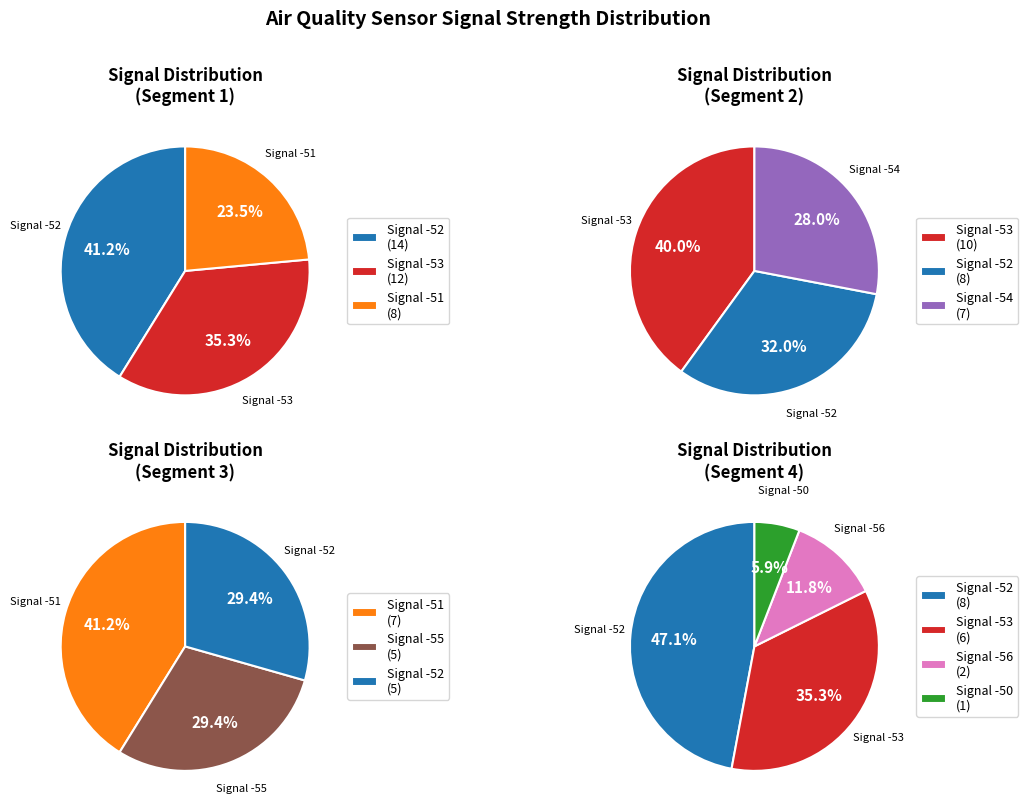

Does -55 account for over 50% of the chart?

No